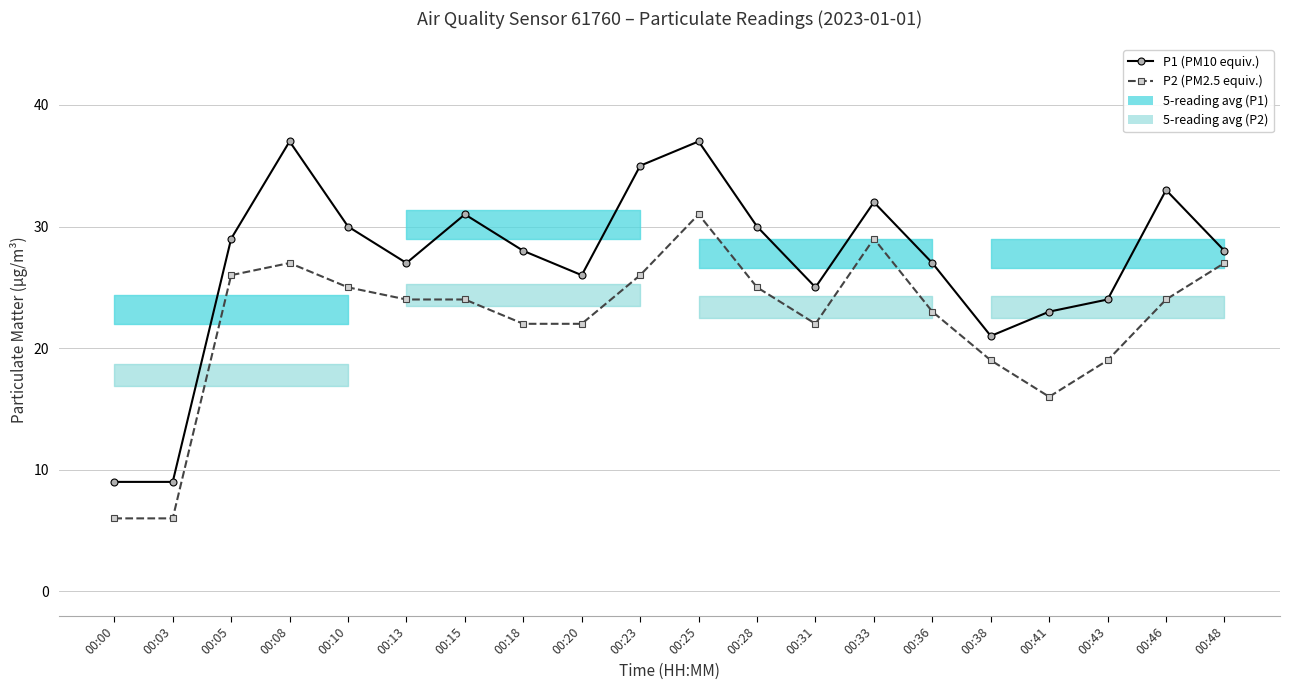

List the series in order of their peak value, highest first.

P1 (PM10 equiv.), P2 (PM2.5 equiv.)